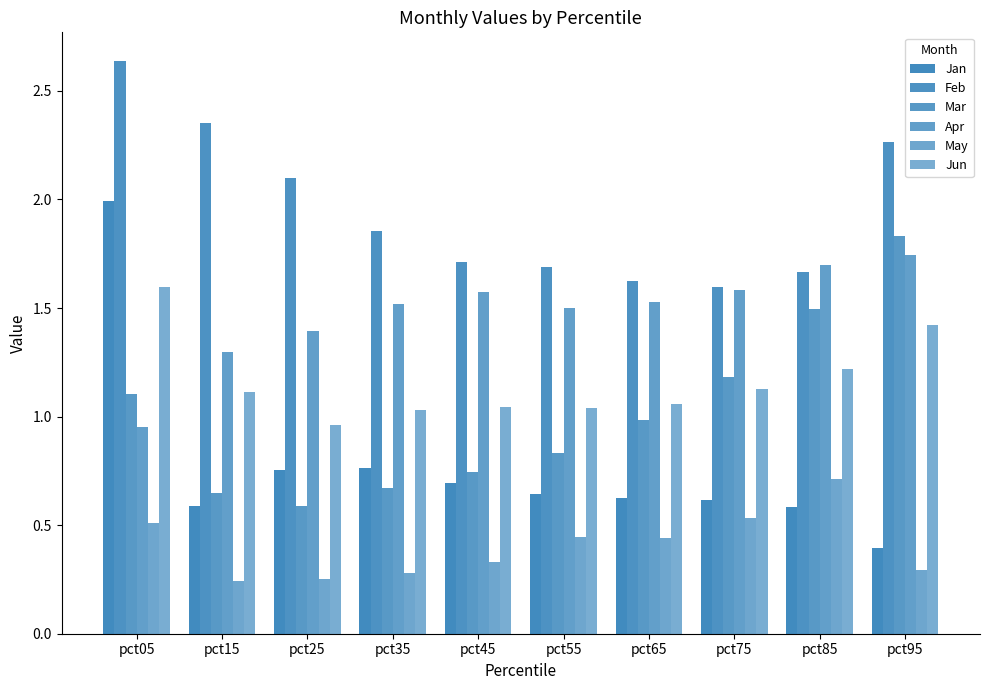

What is the spread (max minus min) of values at pct35?

1.6